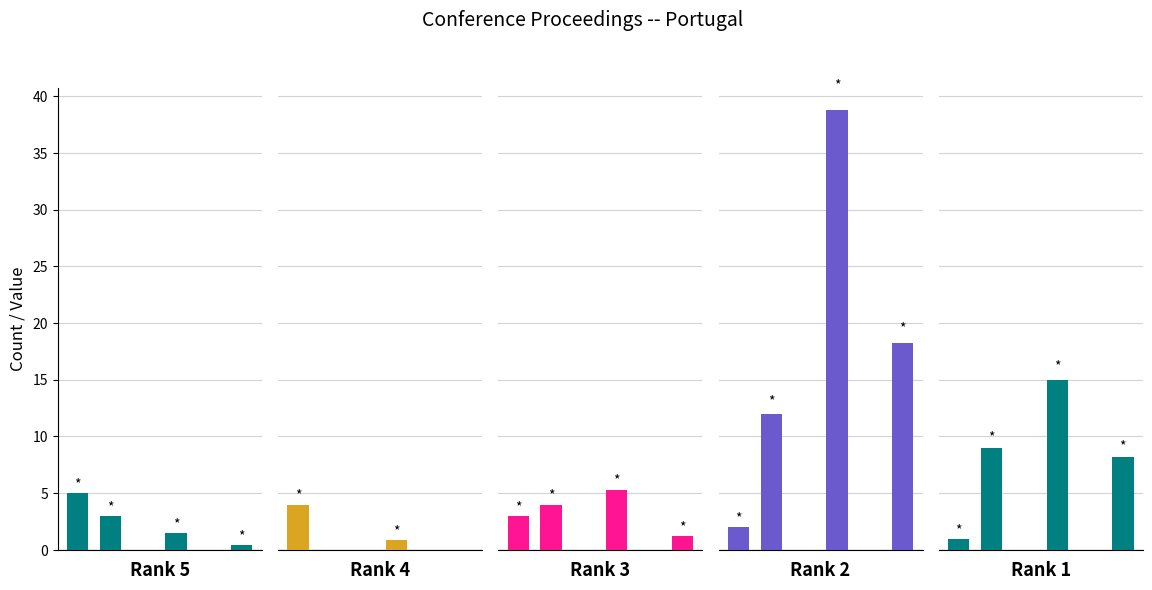

Which series has the largest total across all categories?

Rank 2